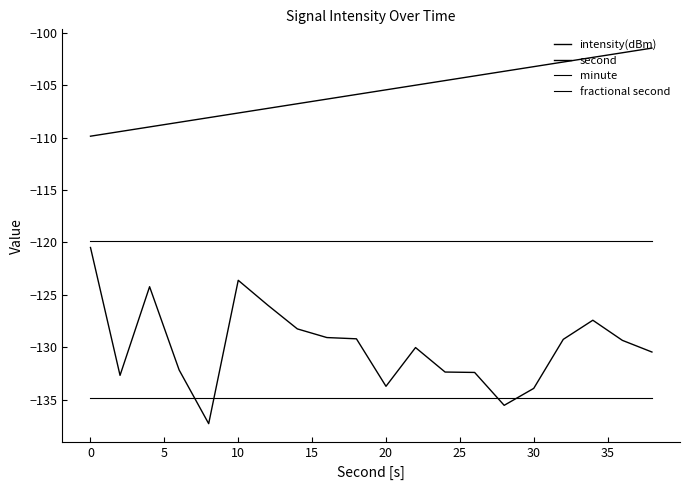

How many lines are shown in the chart?

4